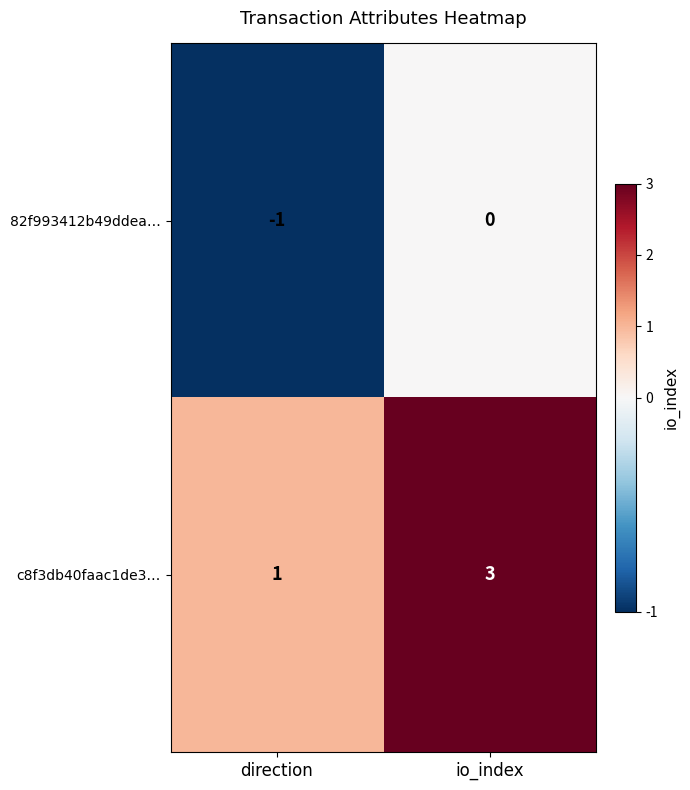

Rank the series by their average value, from highest to lowest.

c8f3db40faac1de3…, 82f993412b49ddea…